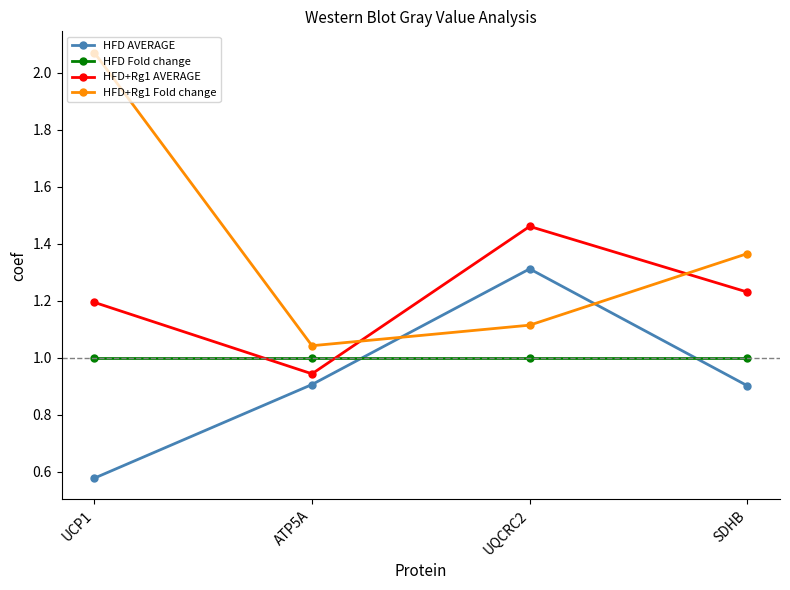

At which label is HFD AVERAGE closest to 0?

UCP1